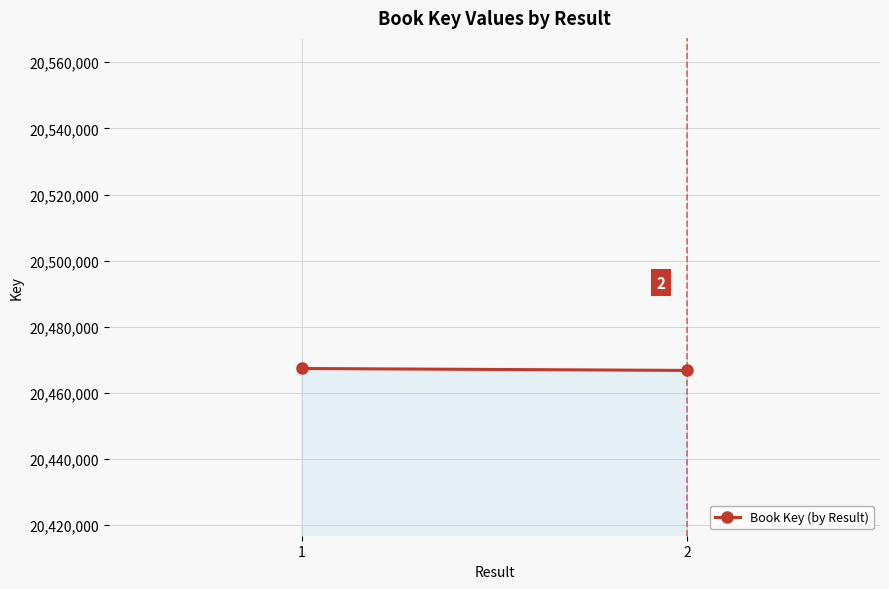

Rank the categories by value from highest to lowest.

1, 2